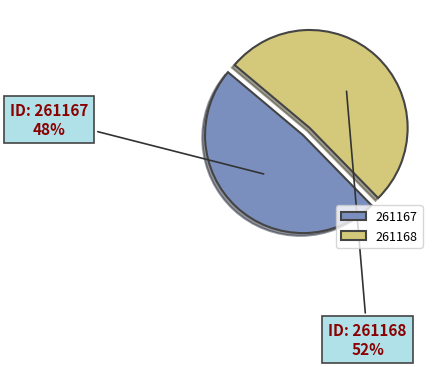

What is the smallest slice in the pie chart?

261167